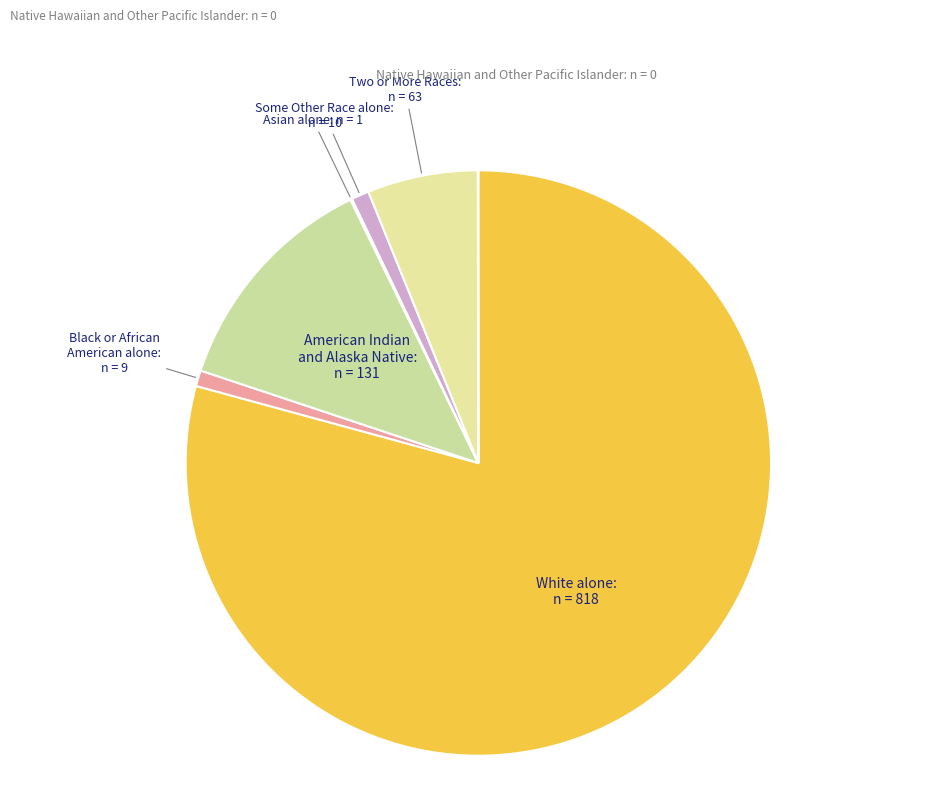

Which category has the smallest portion of the pie?

Native Hawaiian and Other Pacific Islander